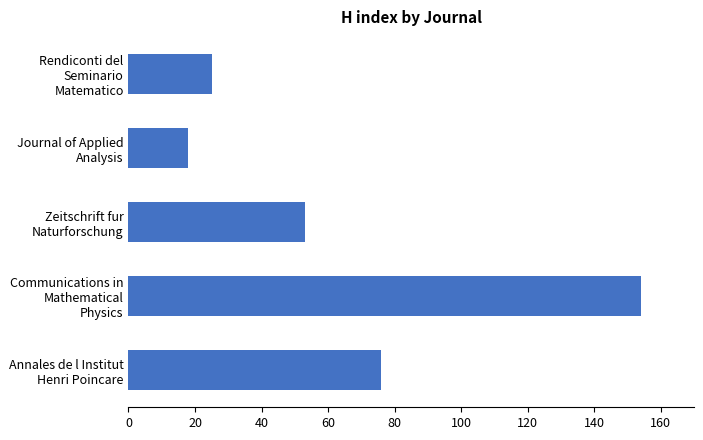

What is the label of the 5th bar from the bottom?

Rendiconti del Seminario Matematico